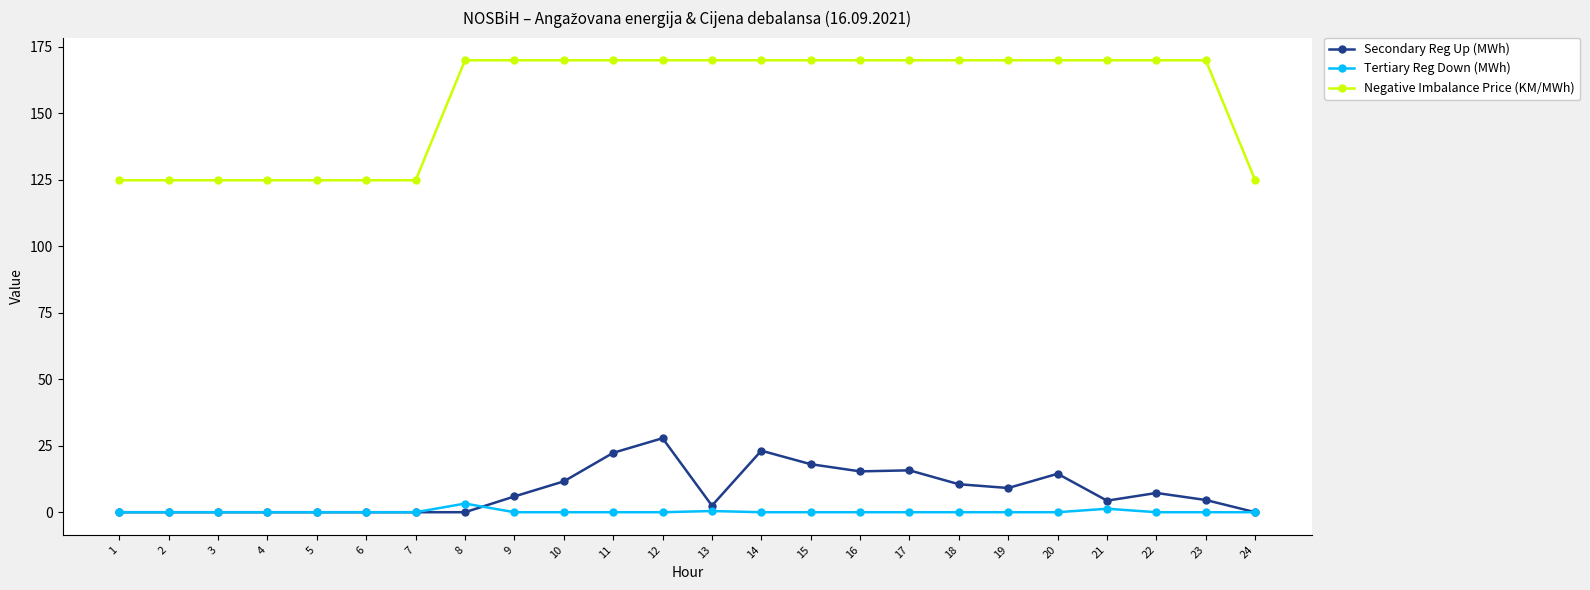

Count the number of categories in the chart.

24